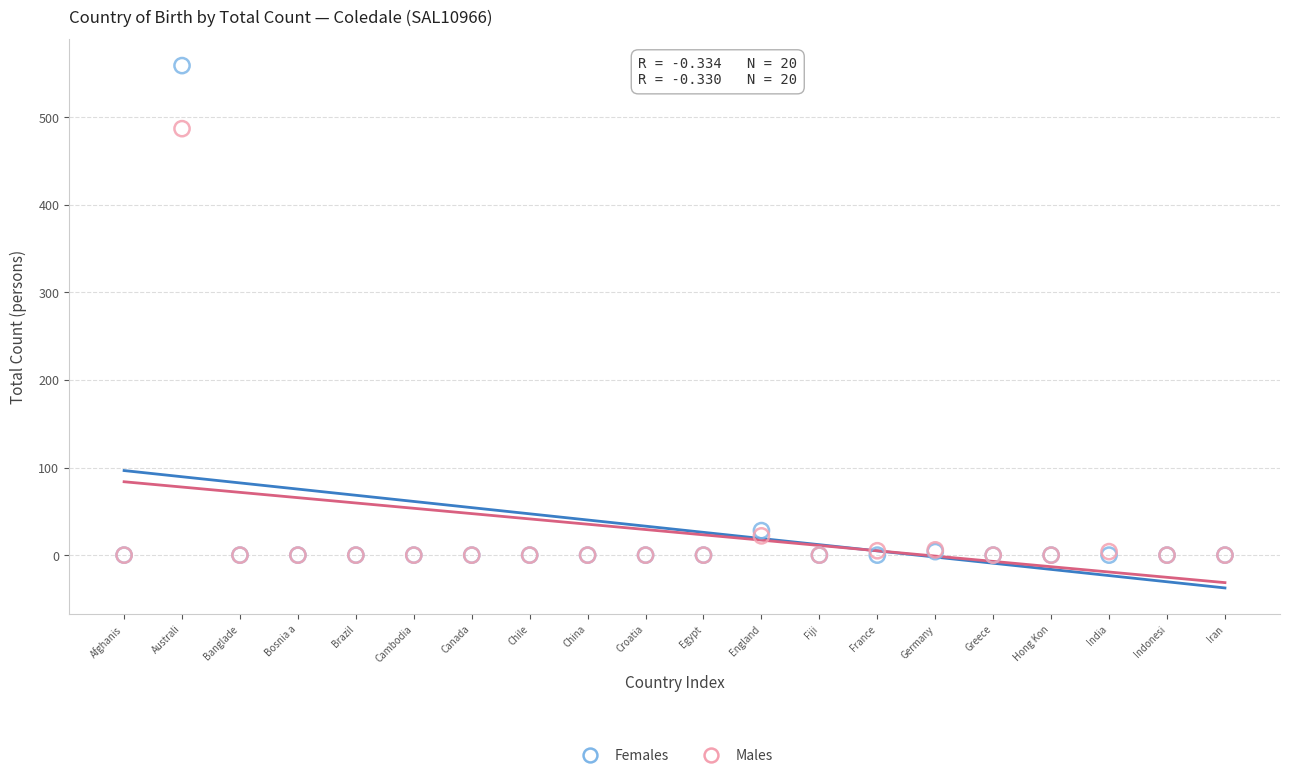

In the Females series, what Y value is closest to 279?

28